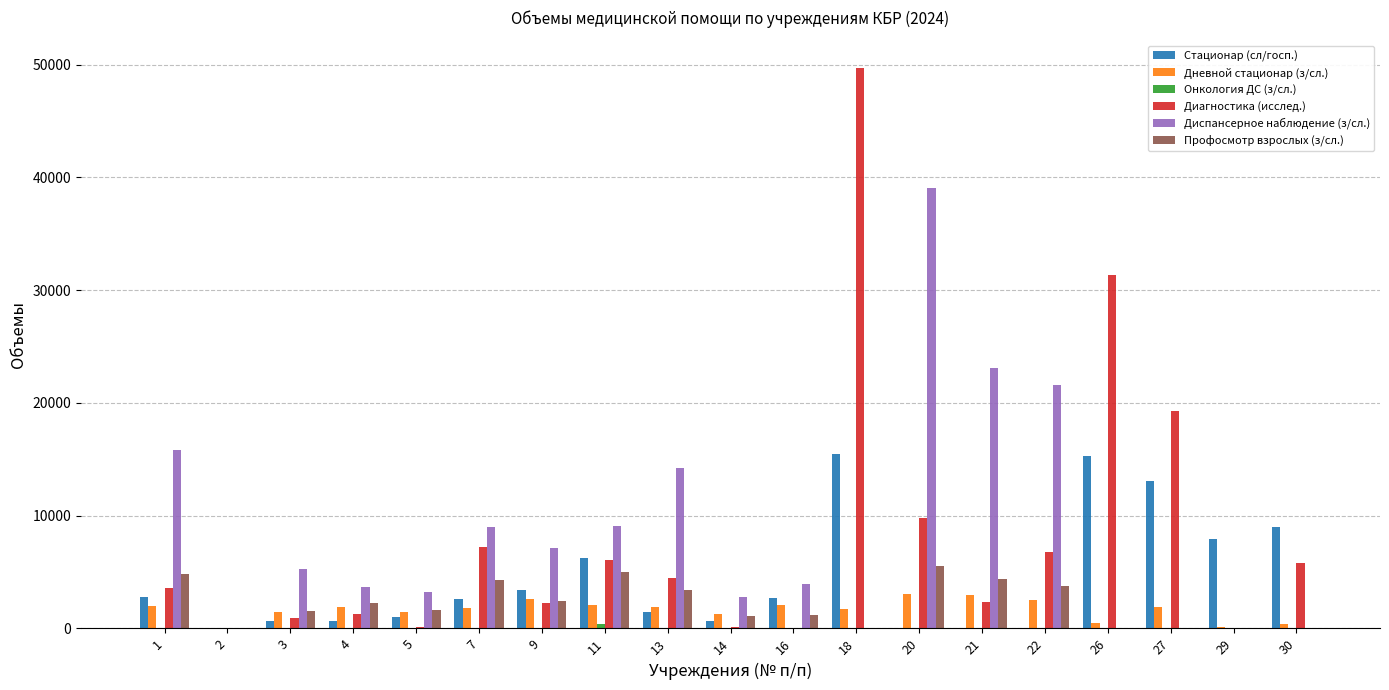

Does the chart contain stacked bars?

No